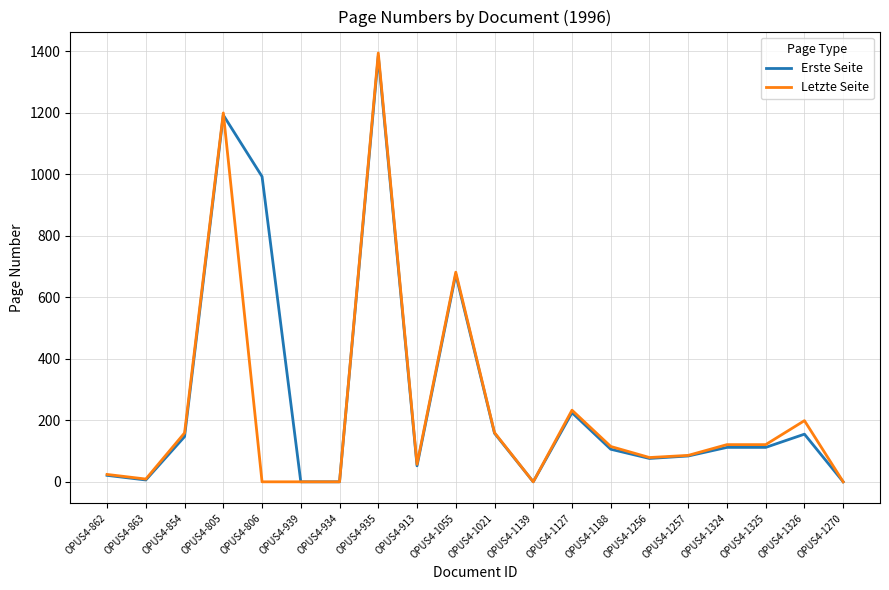

True or false: Letzte Seite and Erste Seite cross at least once.

True